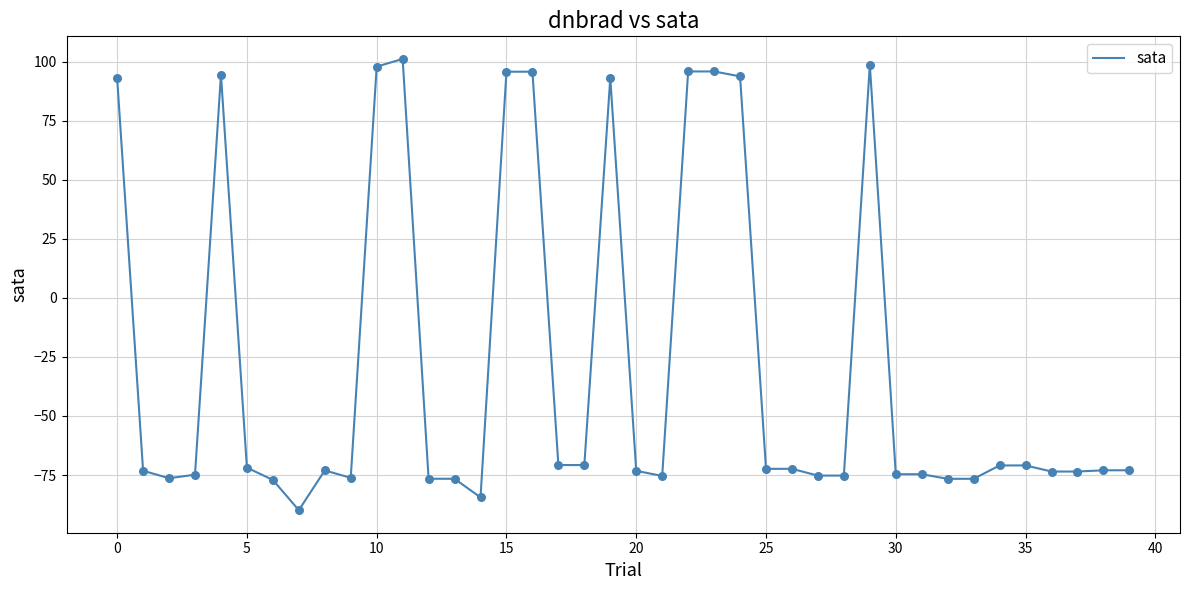

What is the difference between the maximum and minimum values?

191.0